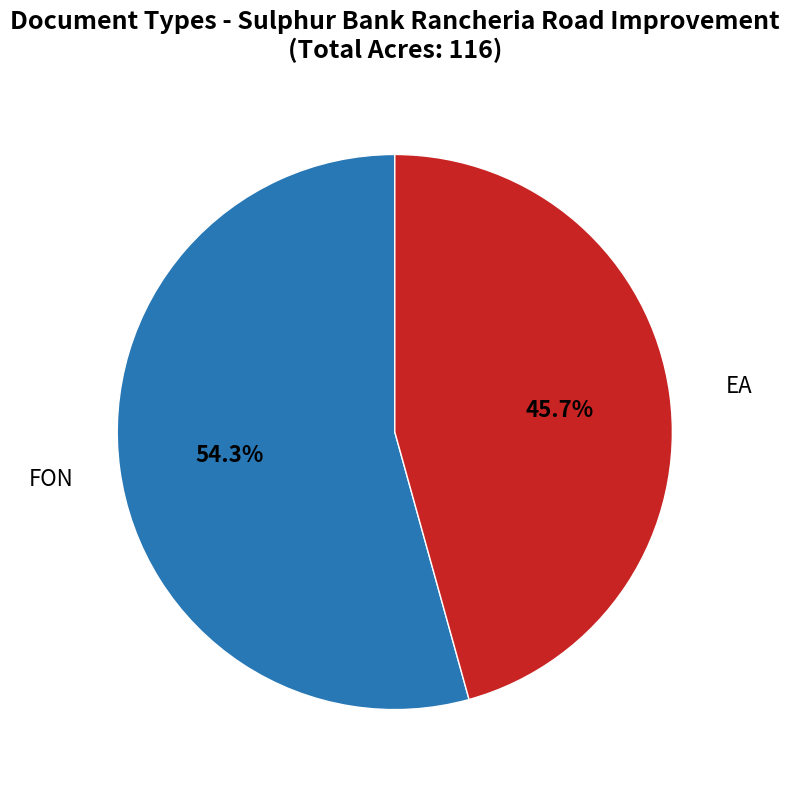

How many segments does this pie chart have?

2